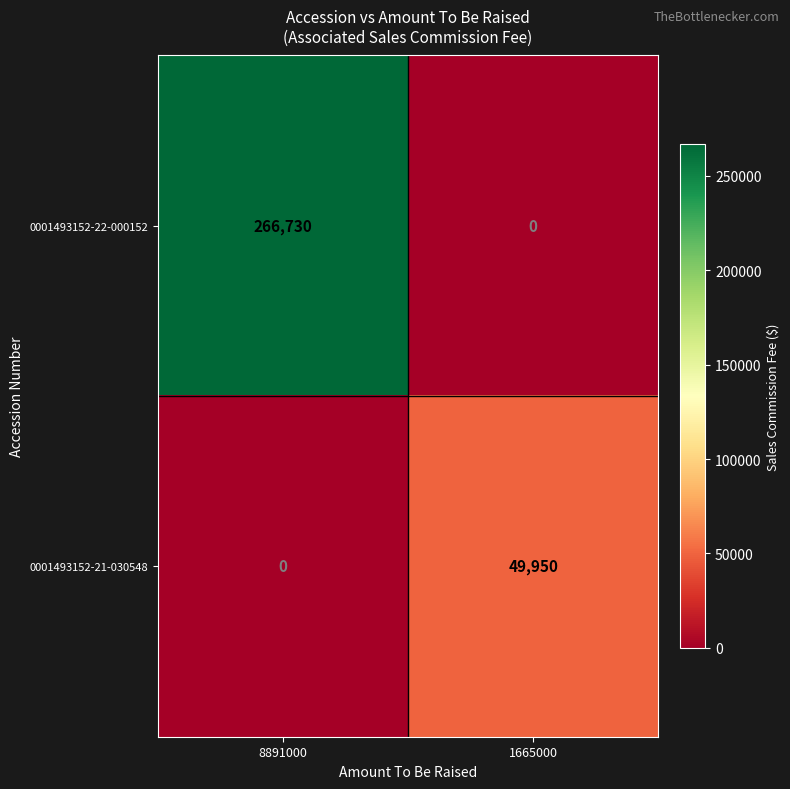

Which series has the widest spread of values?

0001493152-22-000152